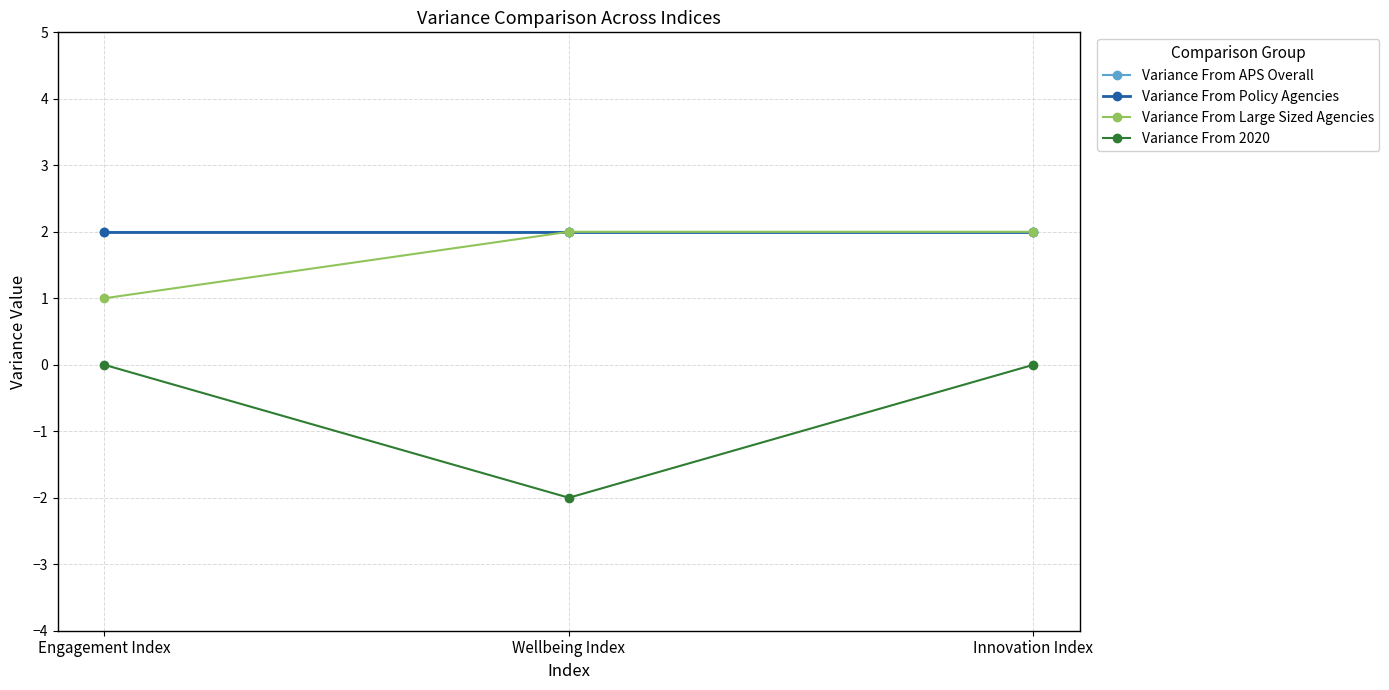

Rank the categories by Variance From Large Sized Agencies value from lowest to highest.

Engagement Index, Wellbeing Index, Innovation Index